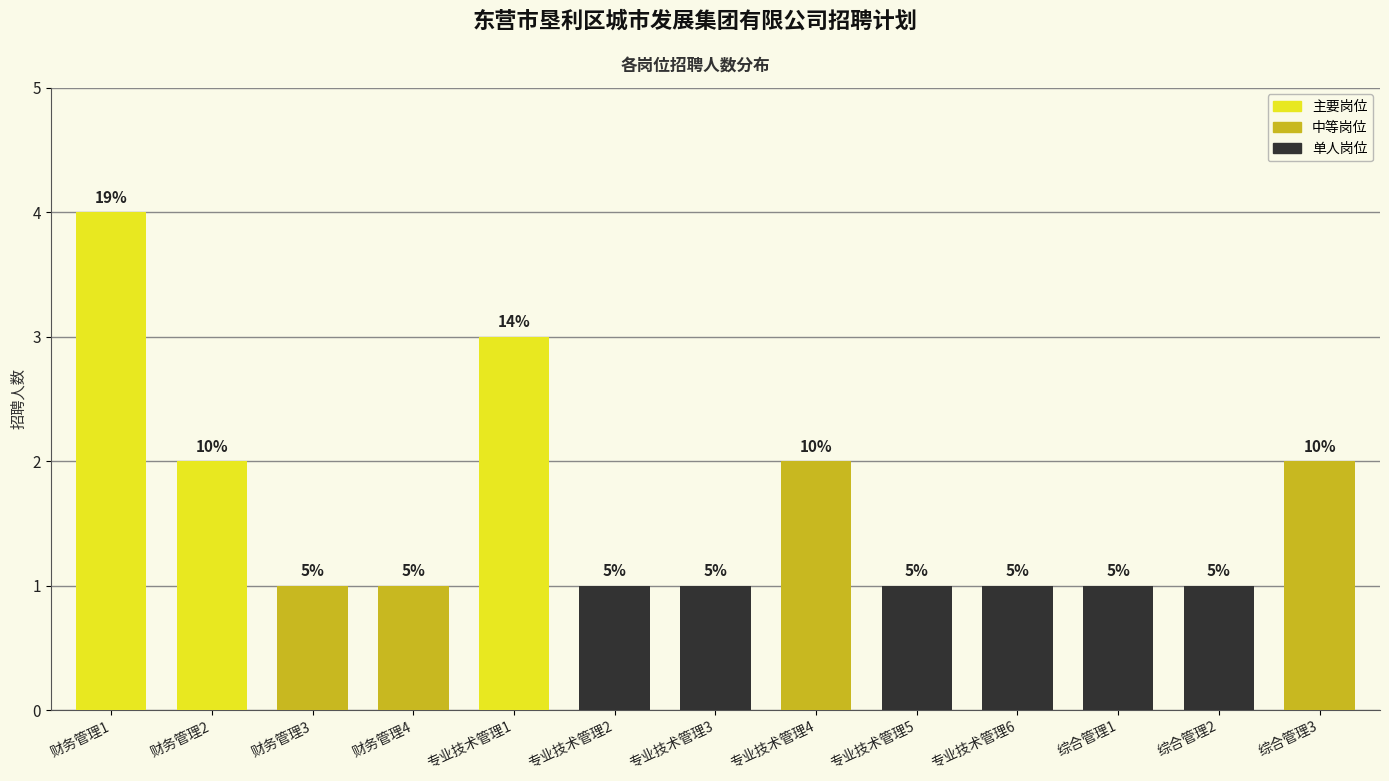

What position from the right is 财务管理3?

11